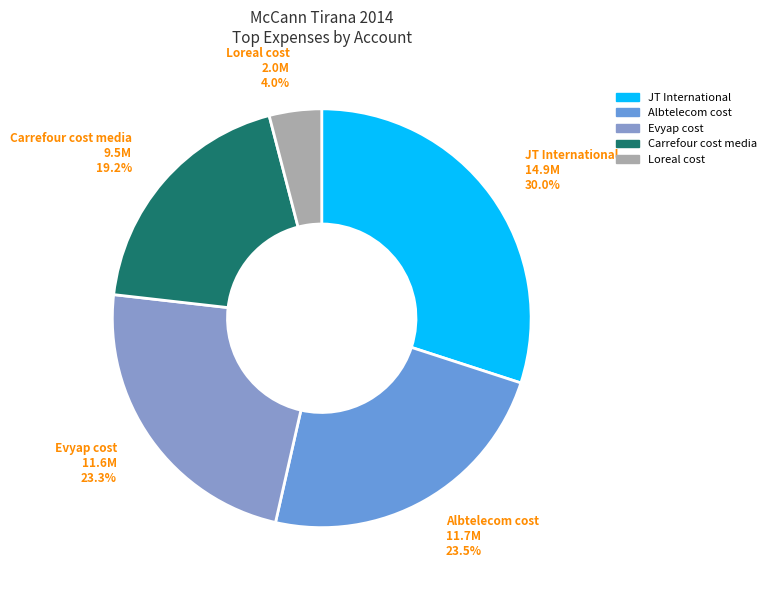

What is the largest slice in the pie chart?

JT International